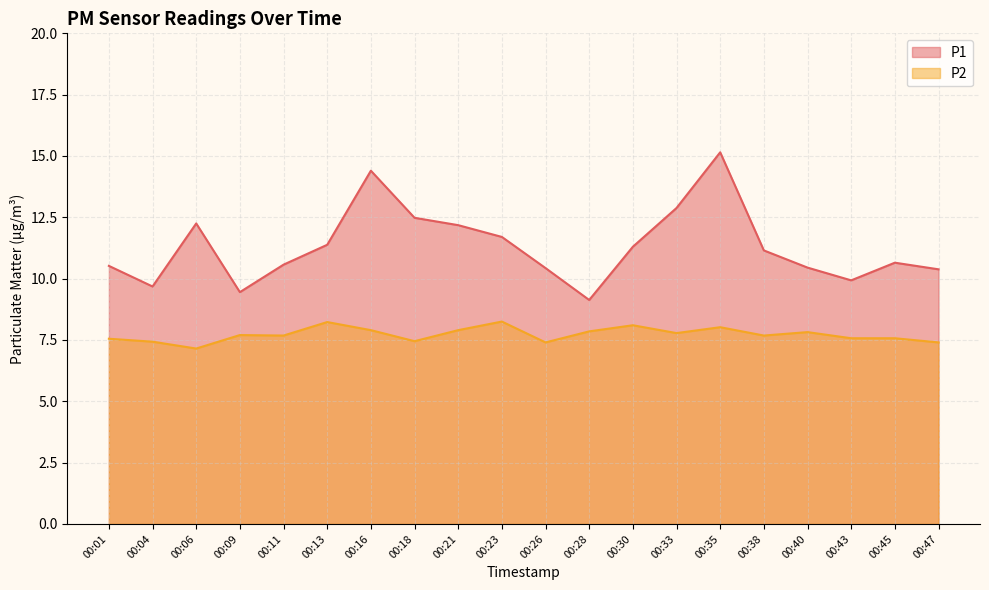

Rank the series by their maximum value, from lowest to highest.

P2, P1